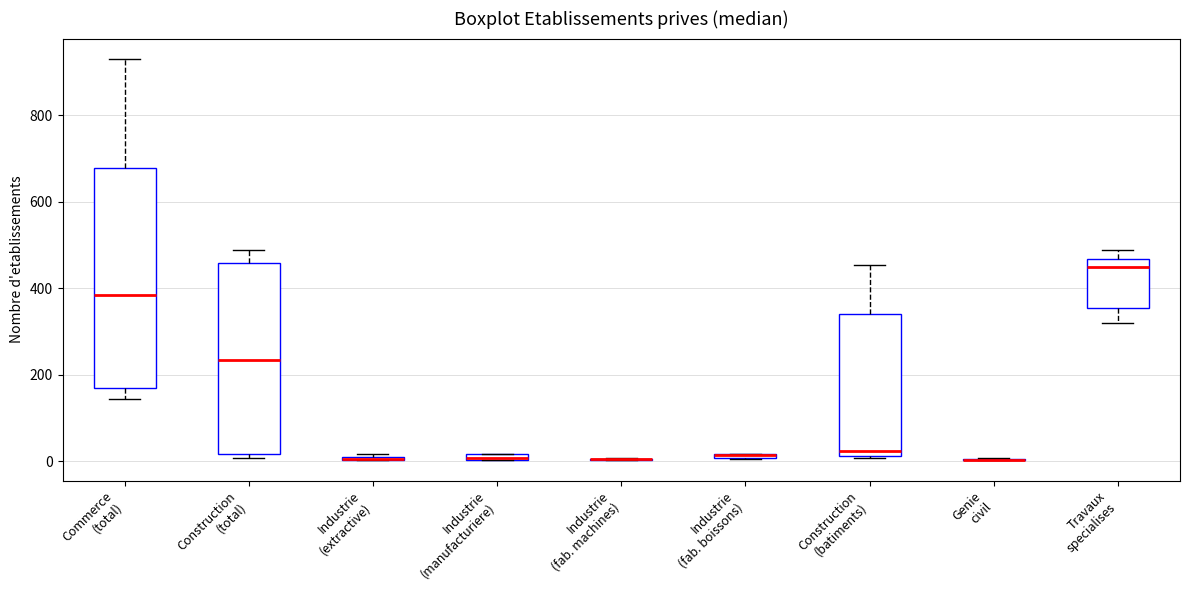

Which box is the tallest, from its lower edge to its upper edge?

Commerce (total)